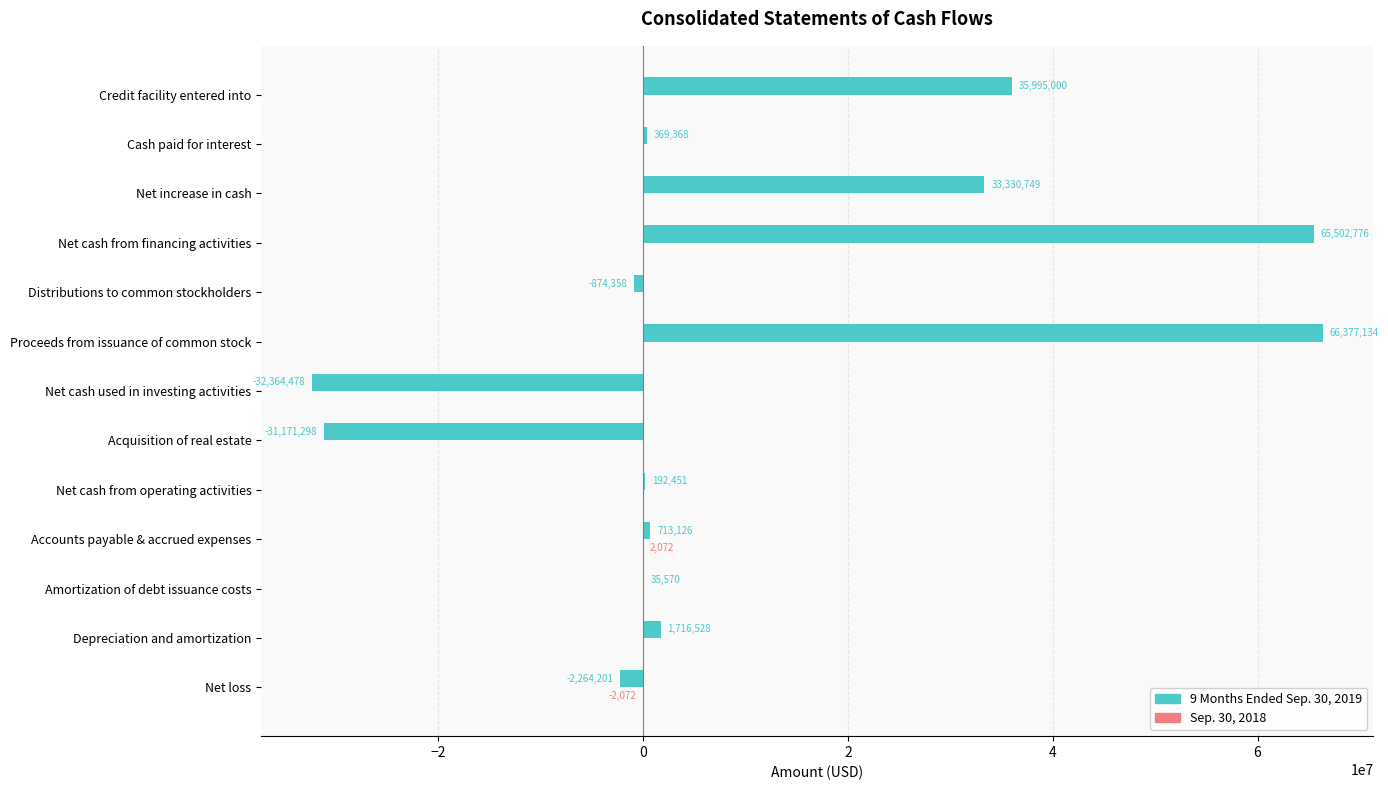

The 9 Months Ended Sep. 30, 2019 series shows -874358 at Distributions to common stockholders. True or false?

True